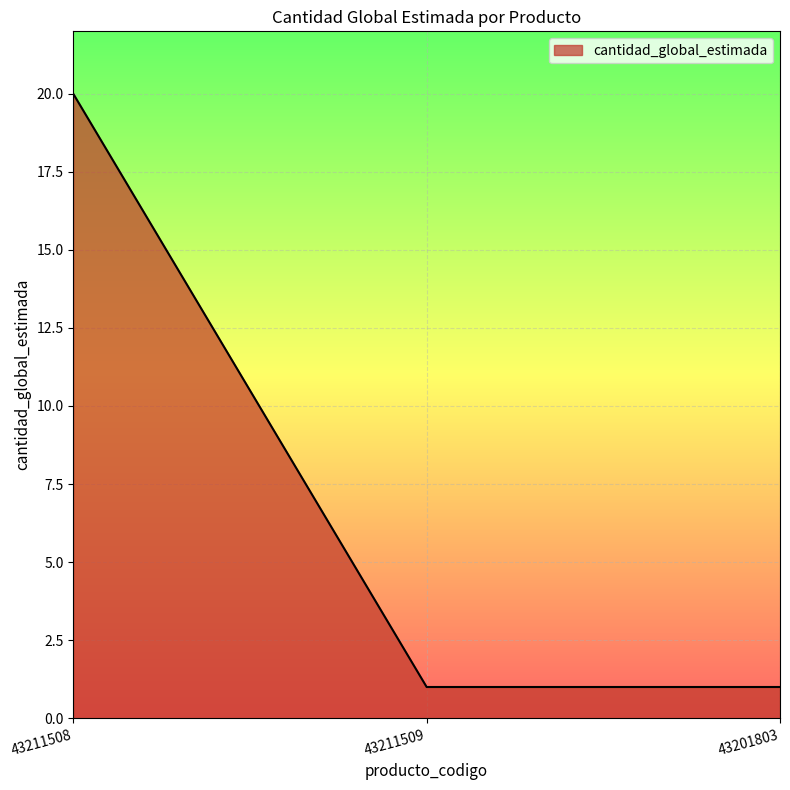

True or false: the data shows 1 at 43211509.

True